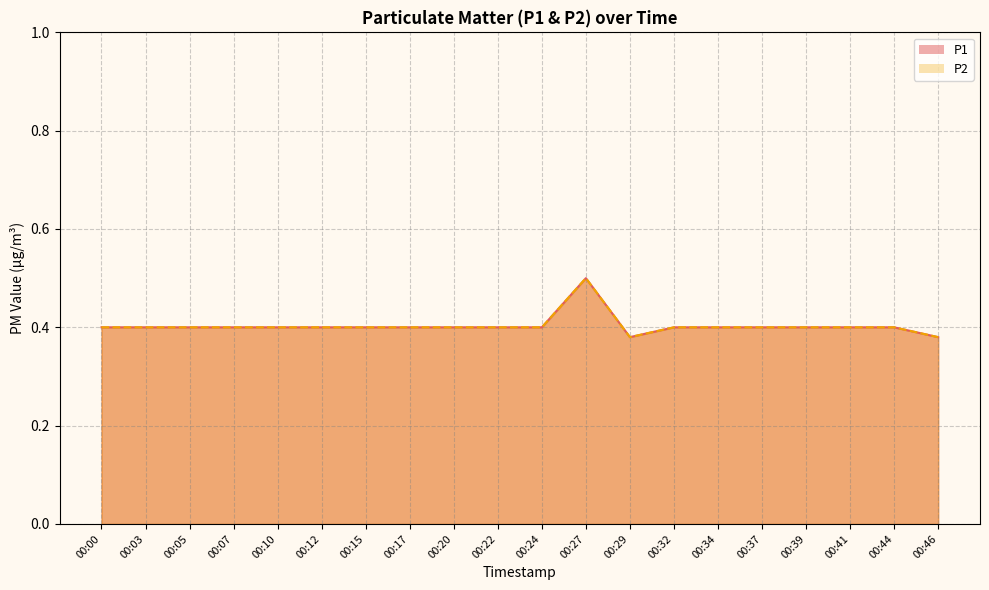

At which label does P1 reach its peak?

00:27